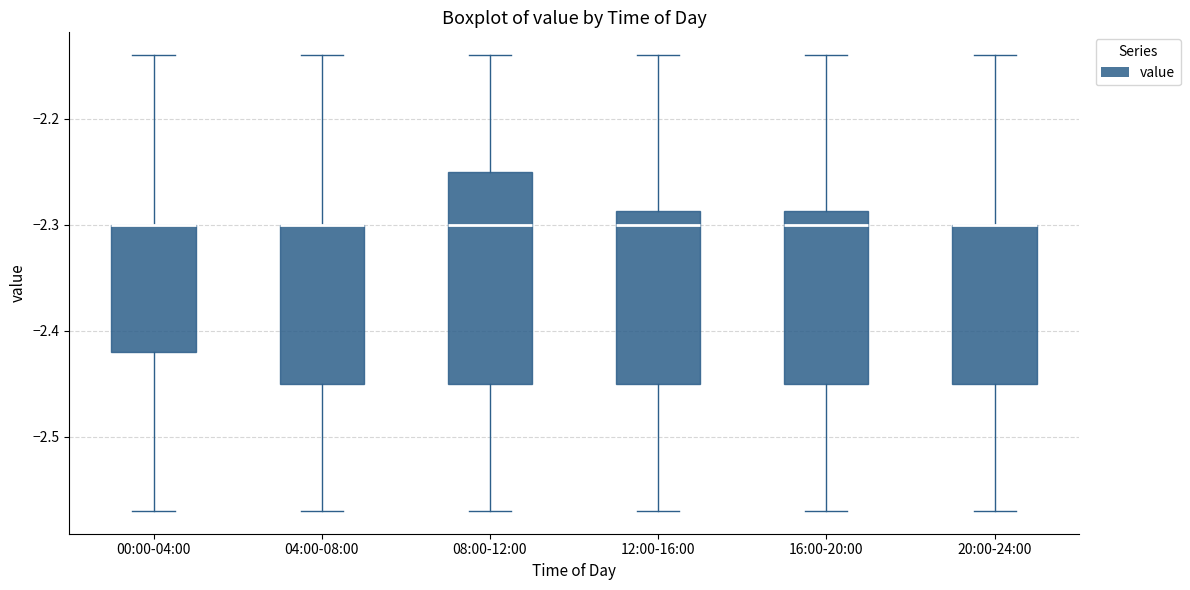

Reading left to right, read every box against the y-axis: the position of its median line, the range the box covers, and the ends of its whiskers. The values are not printed on the chart, so give them approximately, as read against the axis.

00:00-04:00: median -2.30 (drawn on the box's upper edge), box -2.42 to -2.30, whiskers -2.57 to -2.14
04:00-08:00: median -2.30 (drawn on the box's upper edge), box -2.45 to -2.30, whiskers -2.57 to -2.14
08:00-12:00: median -2.30, box -2.45 to -2.25, whiskers -2.57 to -2.14
12:00-16:00: median -2.30, box -2.45 to -2.29, whiskers -2.57 to -2.14
16:00-20:00: median -2.30, box -2.45 to -2.29, whiskers -2.57 to -2.14
20:00-24:00: median -2.30 (drawn on the box's upper edge), box -2.45 to -2.30, whiskers -2.57 to -2.14